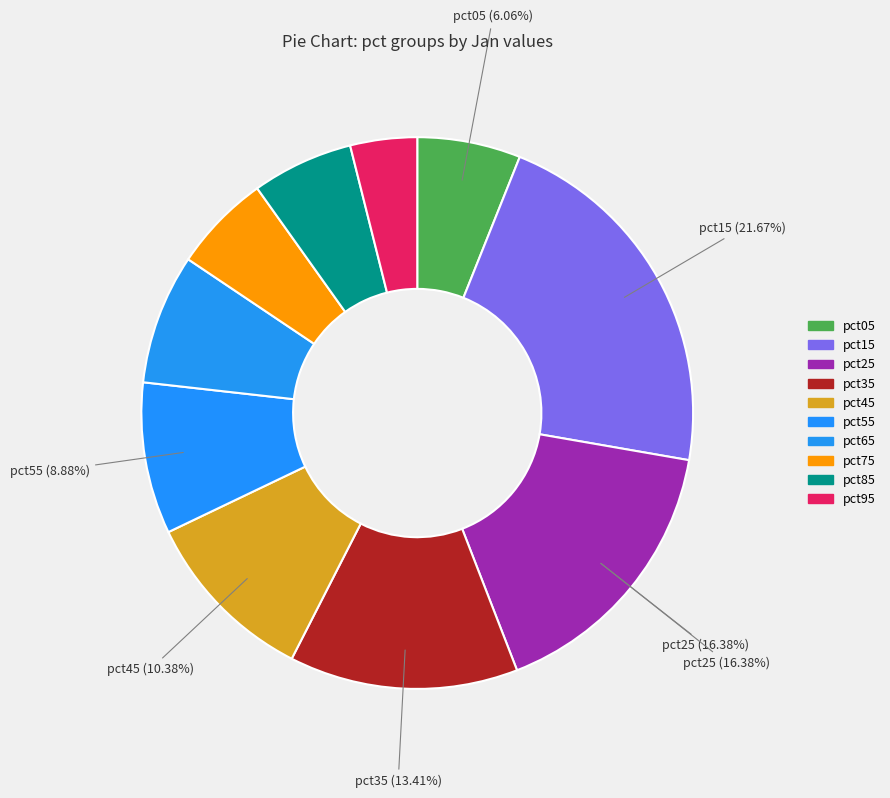

To the nearest percent, what is the combined percentage of pct65 and pct35?

21%